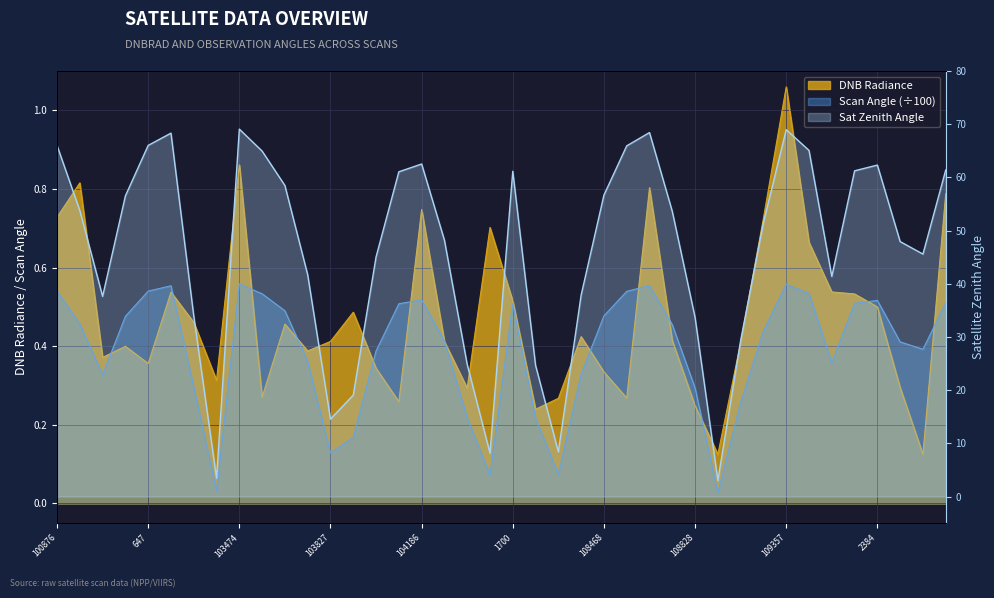

Is it true that dnbrad equals 0.1 at 103583?

False